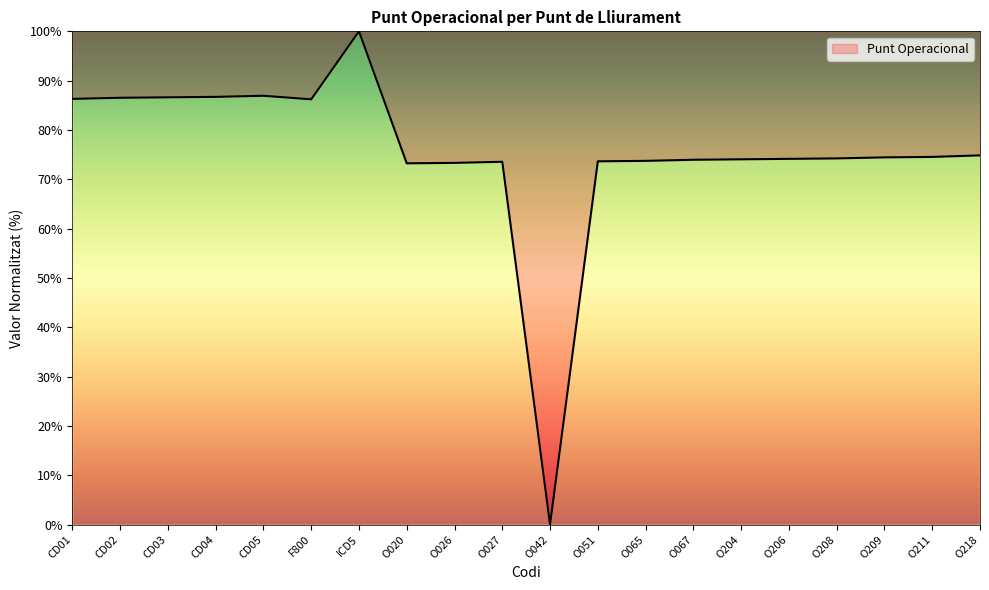

What is the difference between the maximum and minimum values?

100.0